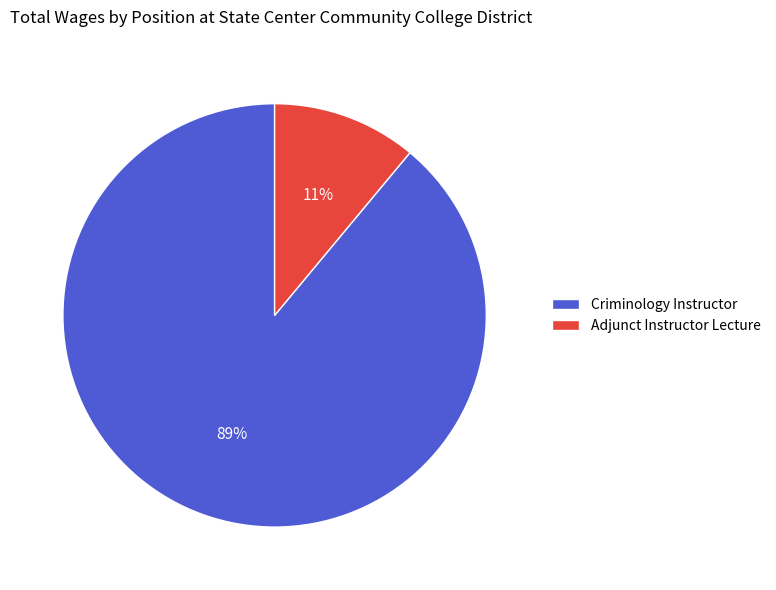

Rank the categories by value from highest to lowest.

Criminology Instructor, Adjunct Instructor Lecture